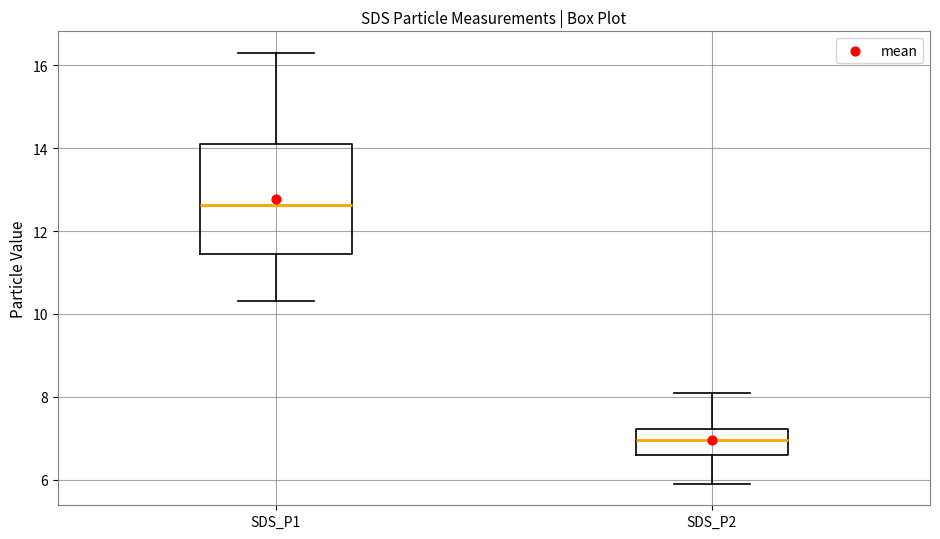

Reading left to right, transcribe this box plot: for each box, give where its median line is, the range the box spans, and where its two whiskers end, as read against the y-axis. The values are not printed on the chart, so give them approximately, as read against the axis.

SDS_P1: median 12.6, box 11.4 to 14.2, whiskers 10.4 to 16.4
SDS_P2: median 7.0, box 6.6 to 7.2, whiskers 6.0 to 8.2